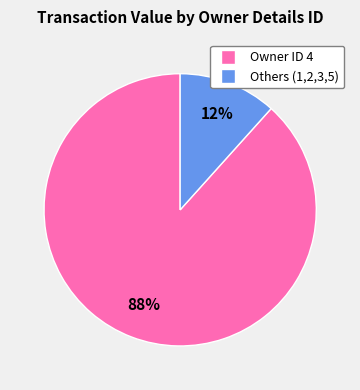

Is there any slice that represents more than half of the pie?

Yes